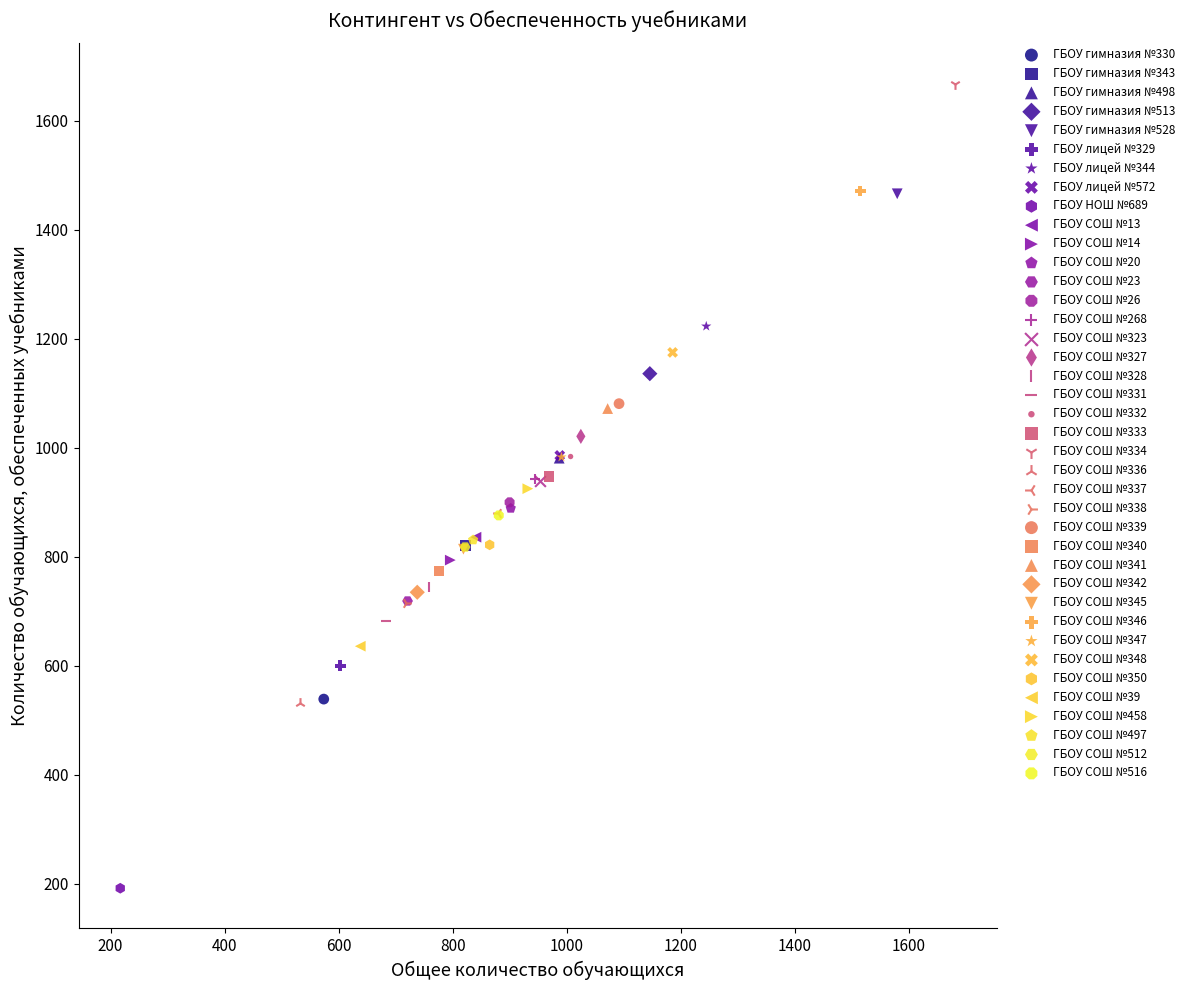

What are all the series names shown in the legend?

ГБОУ гимназия №330, ГБОУ гимназия №343, ГБОУ гимназия №498, ГБОУ гимназия №513, ГБОУ гимназия №528, ГБОУ лицей №329, ГБОУ лицей №344, ГБОУ лицей №572, ГБОУ НОШ №689, ГБОУ СОШ №13, ГБОУ СОШ №14, ГБОУ СОШ №20, ГБОУ СОШ №23, ГБОУ СОШ №26, ГБОУ СОШ №268, ГБОУ СОШ №323, ГБОУ СОШ №327, ГБОУ СОШ №328, ГБОУ СОШ №331, ГБОУ СОШ №332, ГБОУ СОШ №333, ГБОУ СОШ №334, ГБОУ СОШ №336, ГБОУ СОШ №337, ГБОУ СОШ №338, ГБОУ СОШ №339, ГБОУ СОШ №340, ГБОУ СОШ №341, ГБОУ СОШ №342, ГБОУ СОШ №345, ГБОУ СОШ №346, ГБОУ СОШ №347, ГБОУ СОШ №348, ГБОУ СОШ №350, ГБОУ СОШ №39, ГБОУ СОШ №458, ГБОУ СОШ №497, ГБОУ СОШ №512, ГБОУ СОШ №516